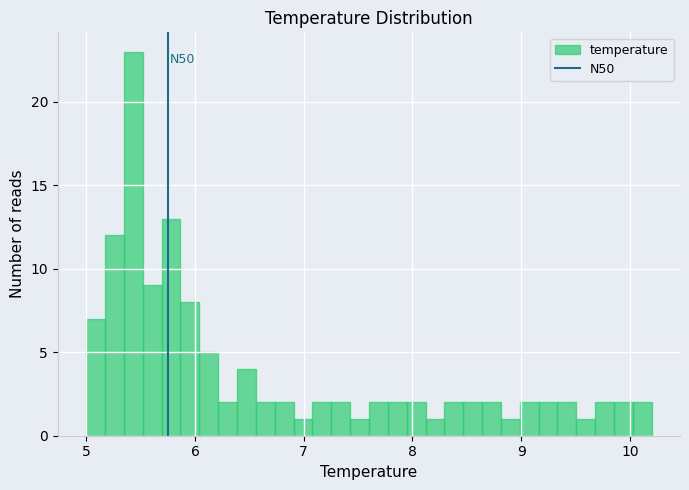

Read against the x-axis, roughly where is the centre of the tallest bar?

5.4